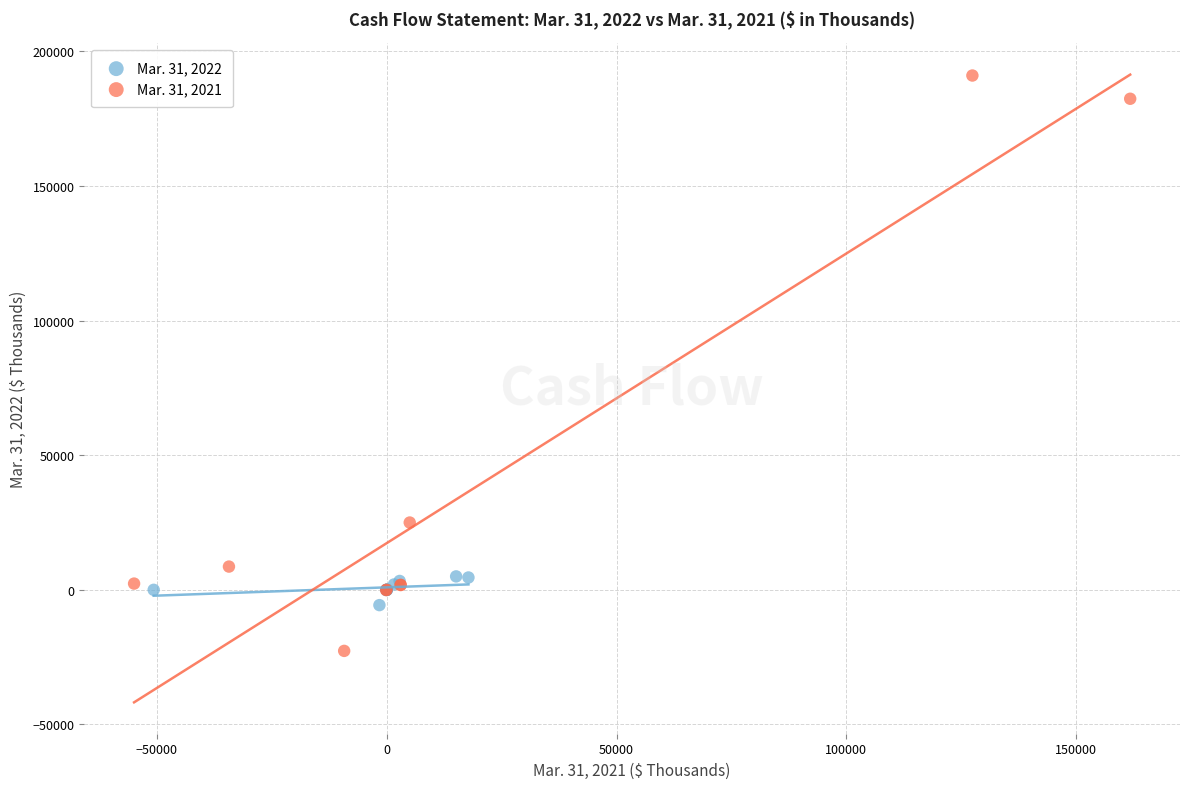

Which series contains the lowest Y value?

Mar. 31, 2021